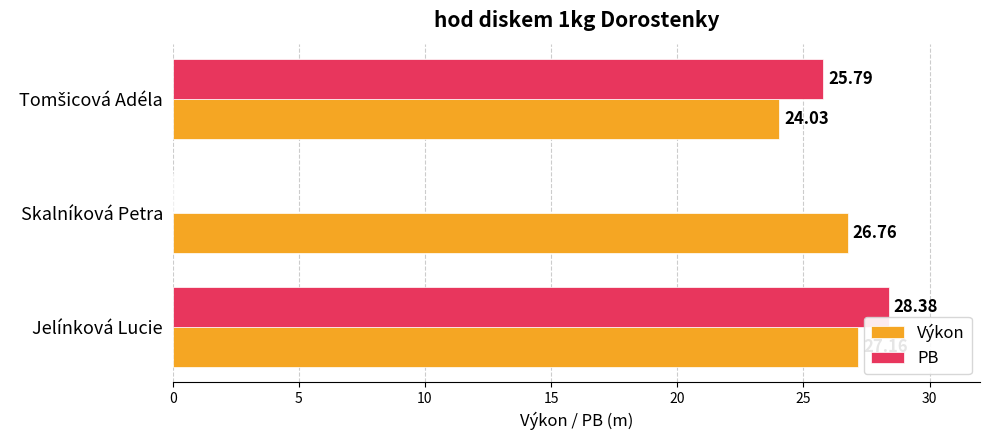

What is the maximum value shown in the chart?

28.4